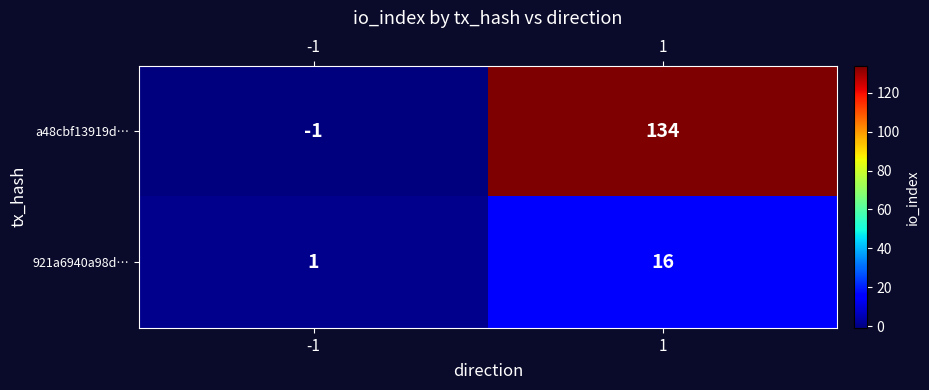

Count the number of categories in the chart.

2